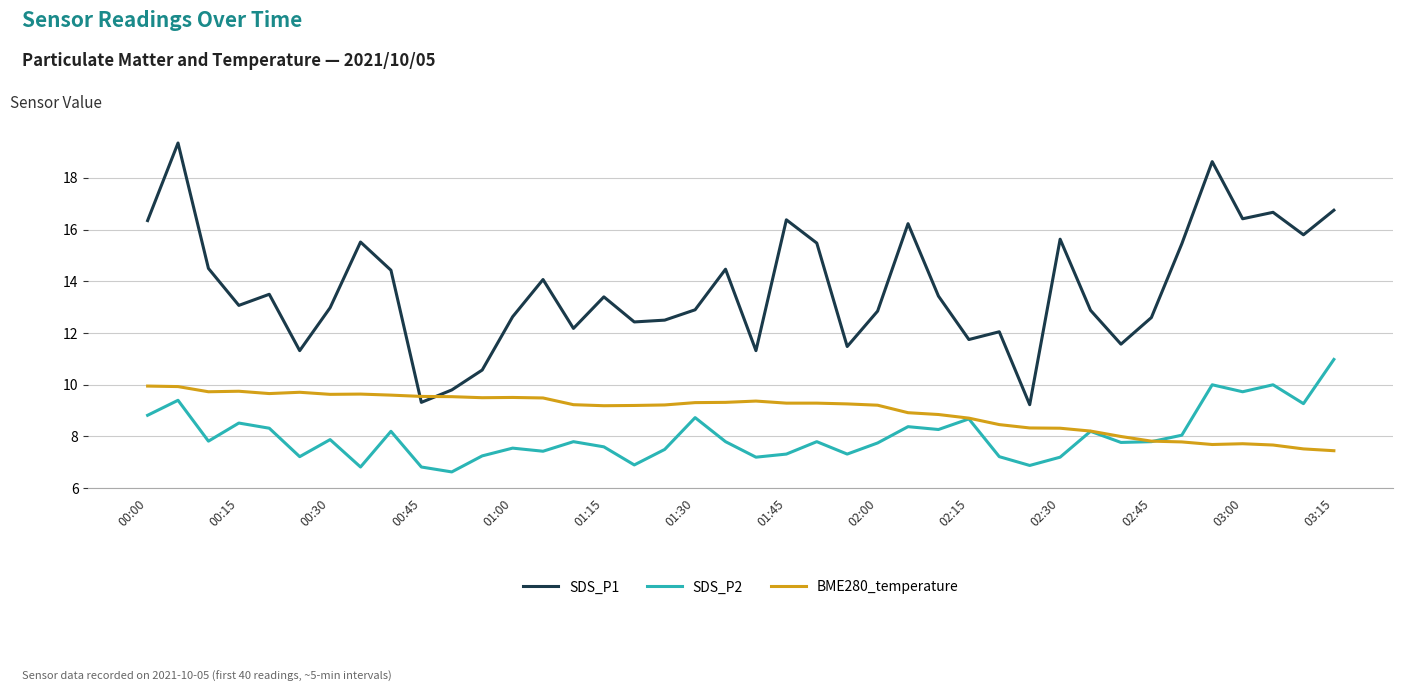

What is the greatest value displayed?

19.4